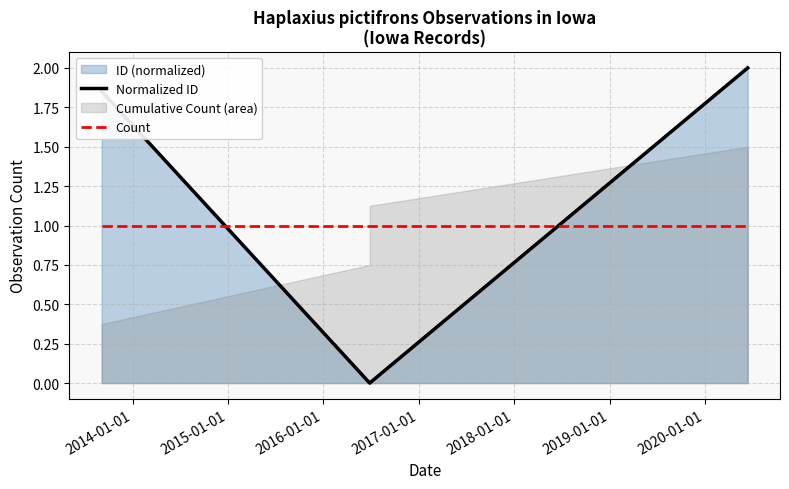

True or false: Normalized ID and Count intersect in this chart.

True